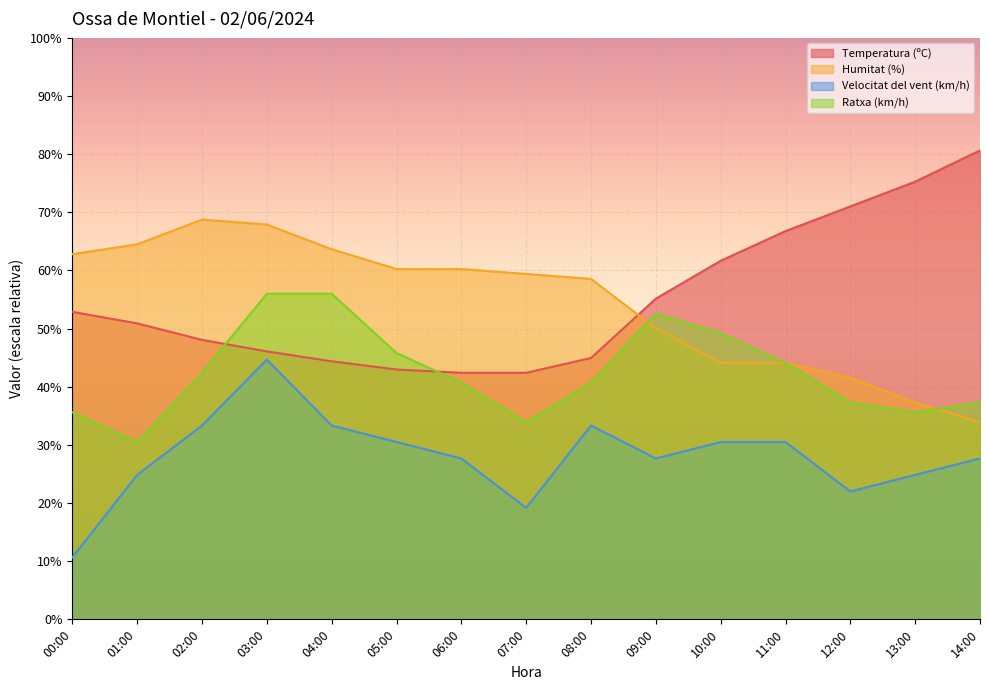

Between 12:00 and 00:00, which is larger?

12:00